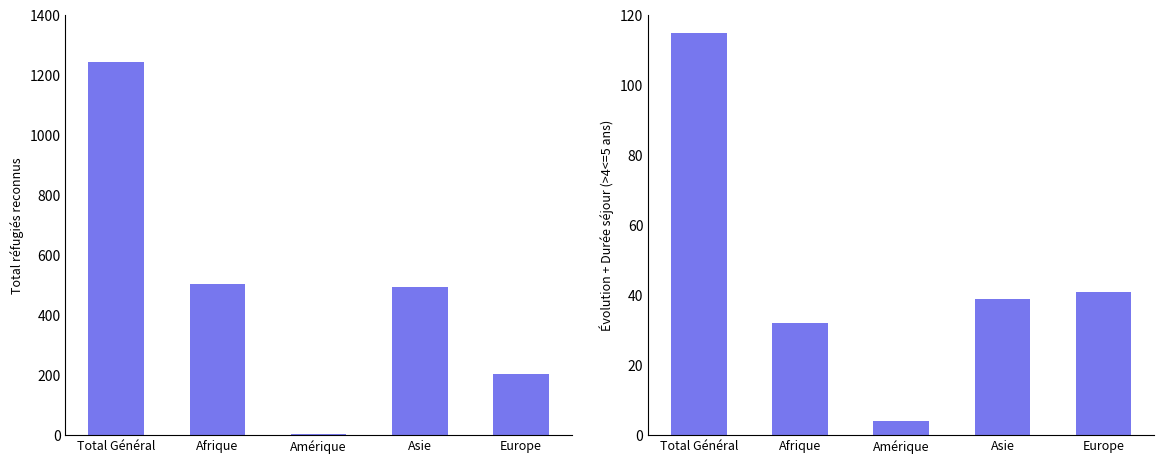

Is it true that Évolution + Durée equals 39 at Asie?

True